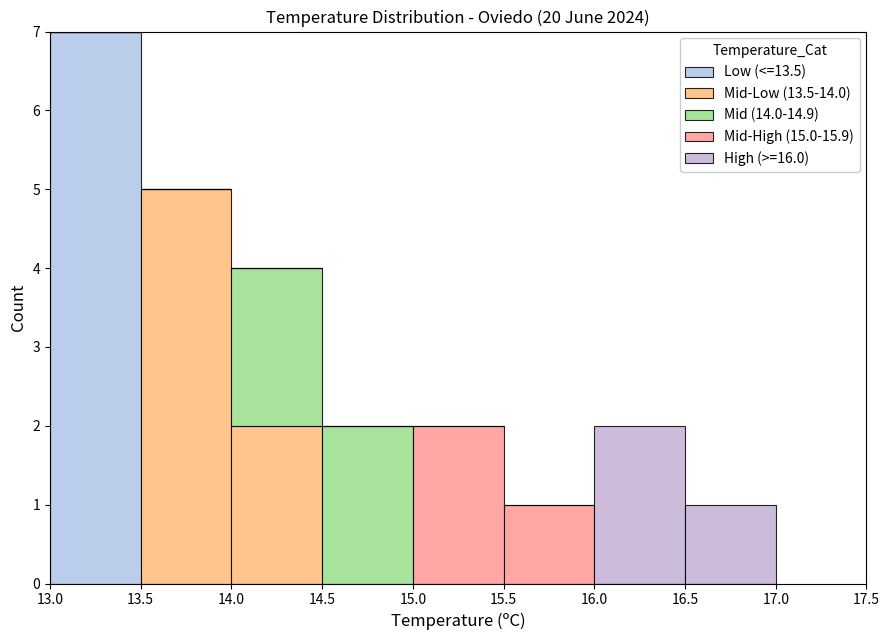

Which range on the x-axis has the tallest stacked bar (by total height)?

13.0 to 13.5